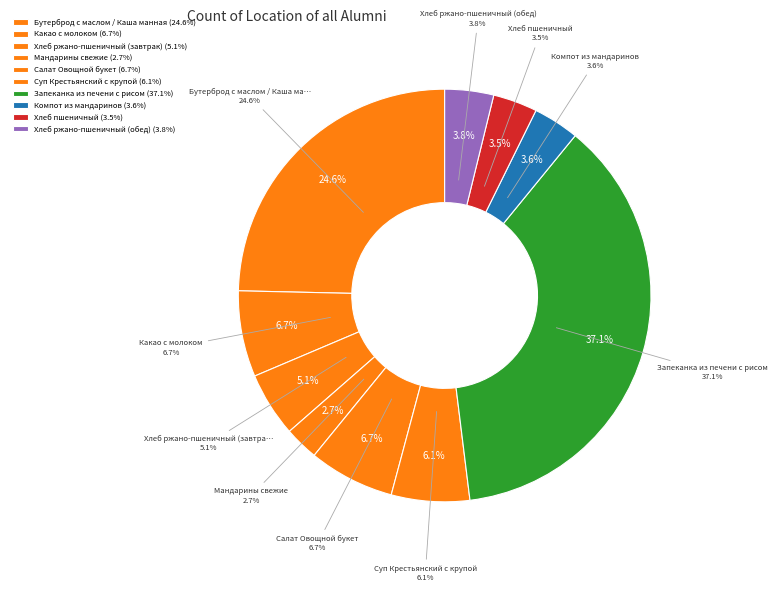

Combined, what portion of the pie is Запеканка из печени с рисом and Хлеб пшеничный?

40.6%